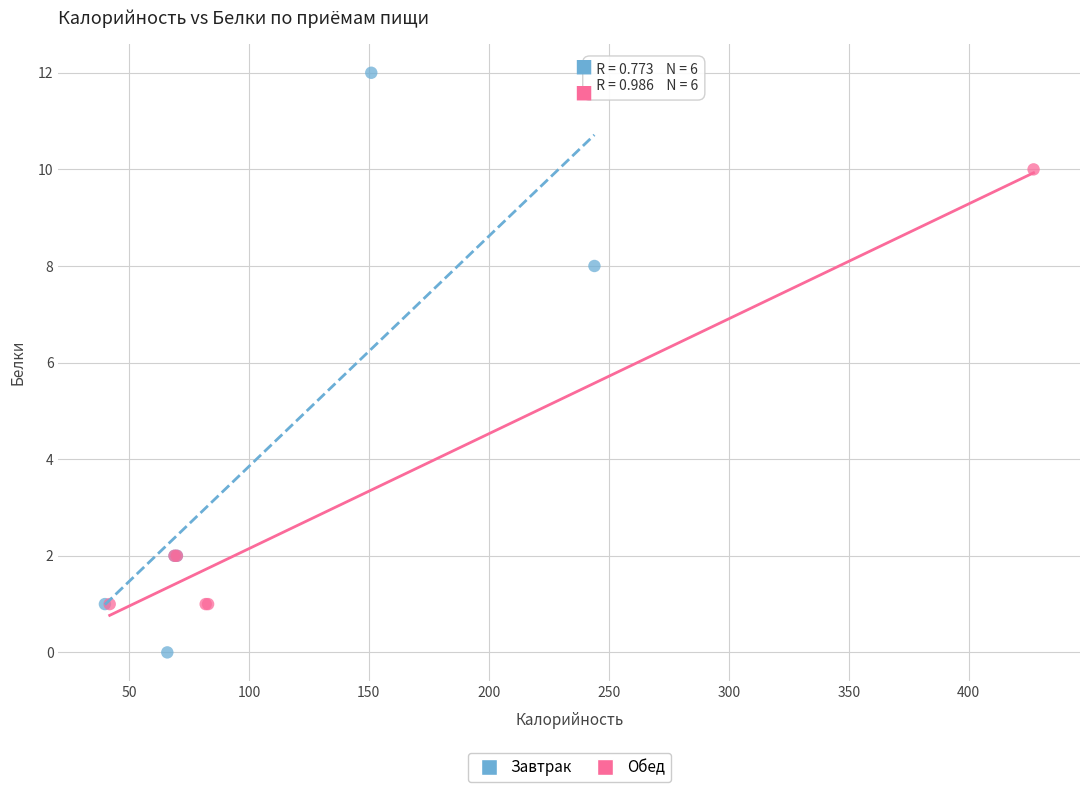

Which series reaches the minimum Y coordinate?

Завтрак